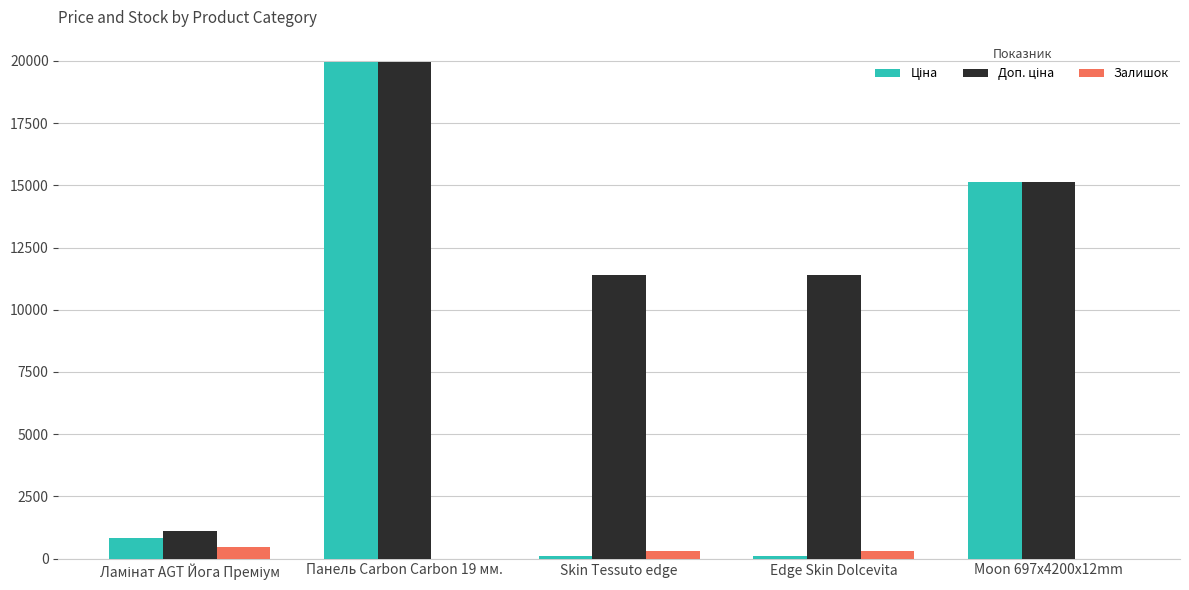

What is the maximum value shown in the chart?

19964.2